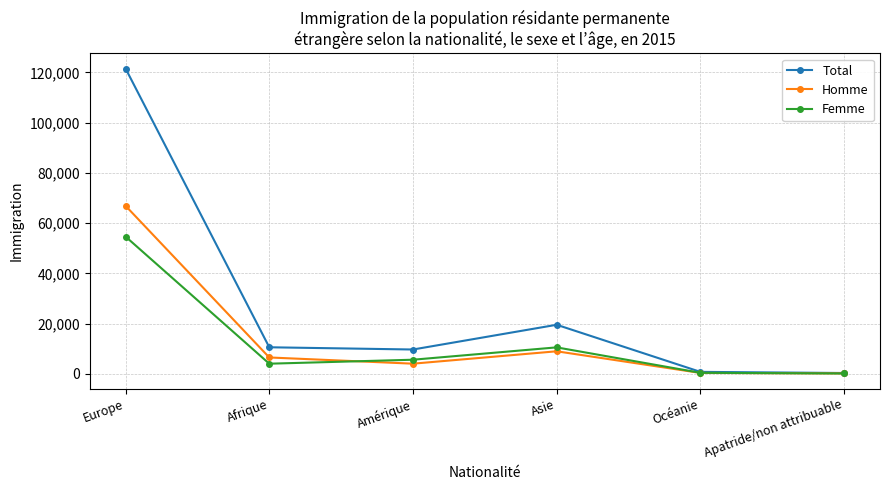

Rank the series at Europe from highest to lowest value.

Total, Homme, Femme